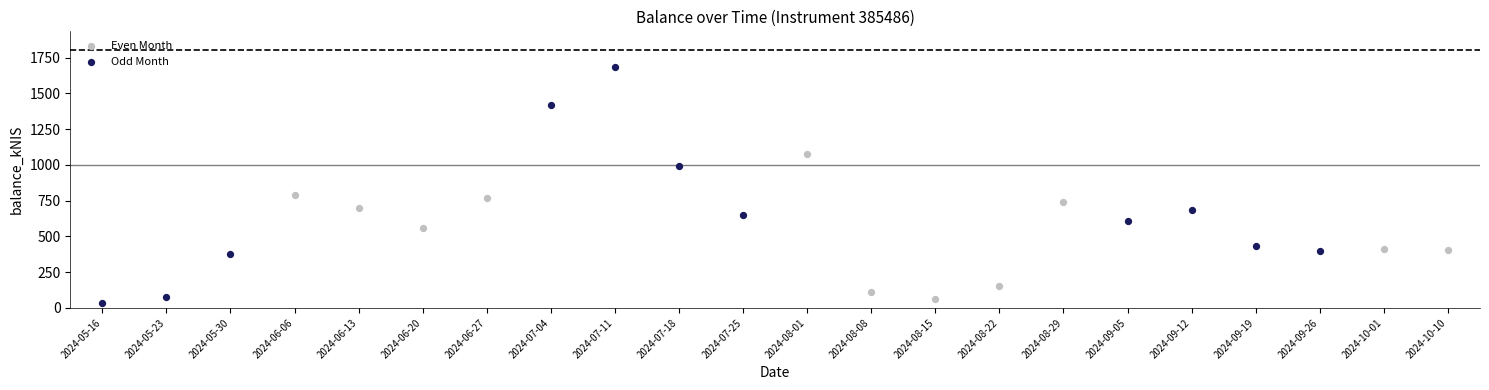

What are all the series names shown in the legend?

Even Month, Odd Month